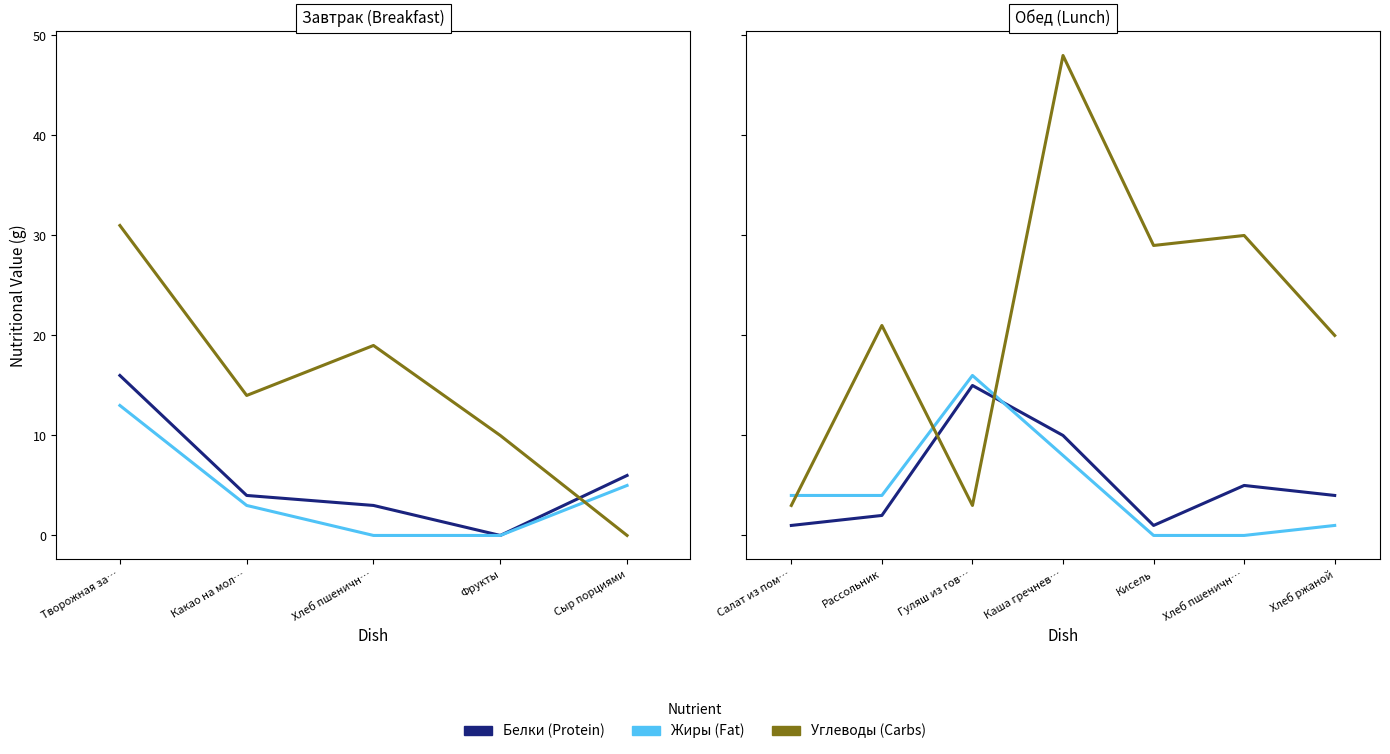

How many lines are shown in the chart?

3